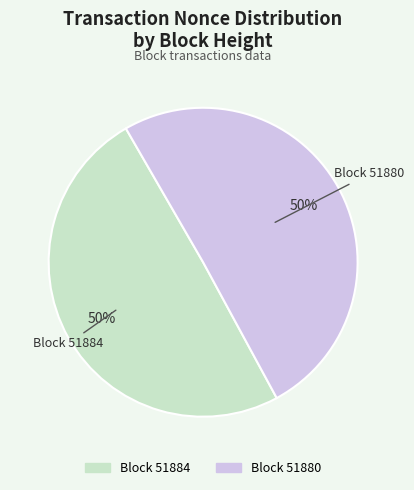

To the nearest percent, what is the average slice percentage?

50%